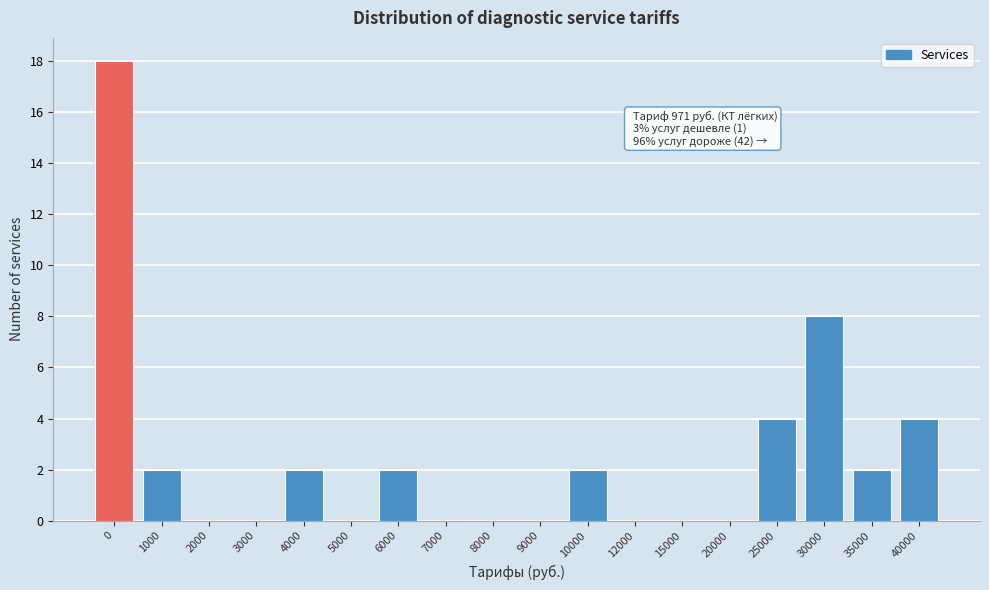

Reading left to right, list all the values displayed in this chart.

0=18	1000=2	2000=0	3000=0	4000=2	5000=0	6000=2	7000=0	8000=0	9000=0	10000=2	12000=0	15000=0	20000=0	25000=4	30000=8	35000=2	40000=4